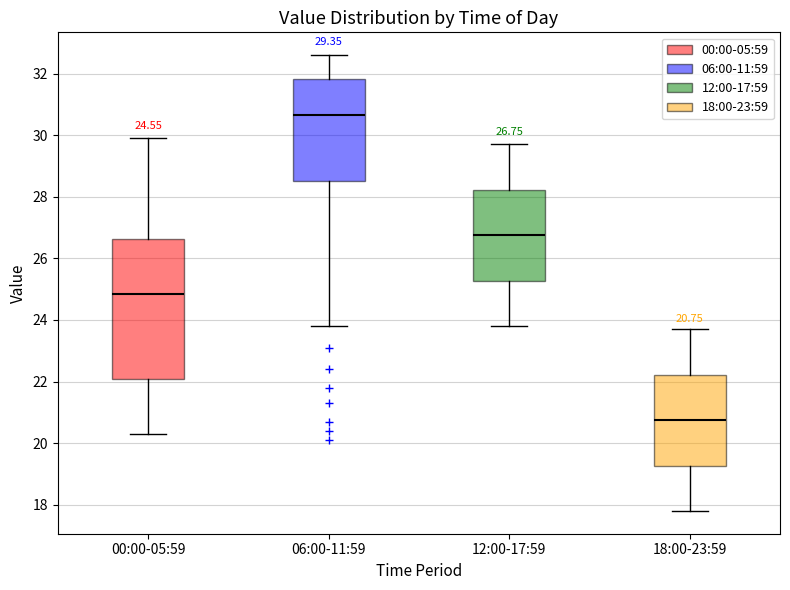

Which box has the highest median line?

06:00-11:59